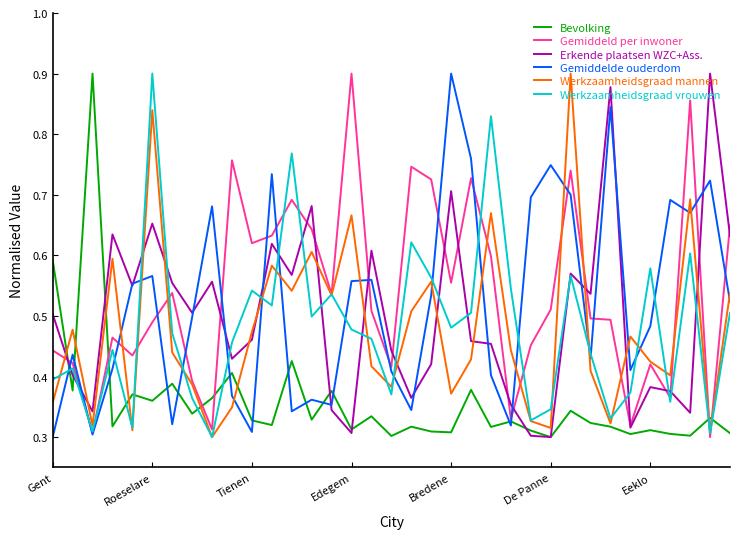

True or false: Gemiddelde ouderdom and Werkzaamheidsgraad mannen cross at least once.

True